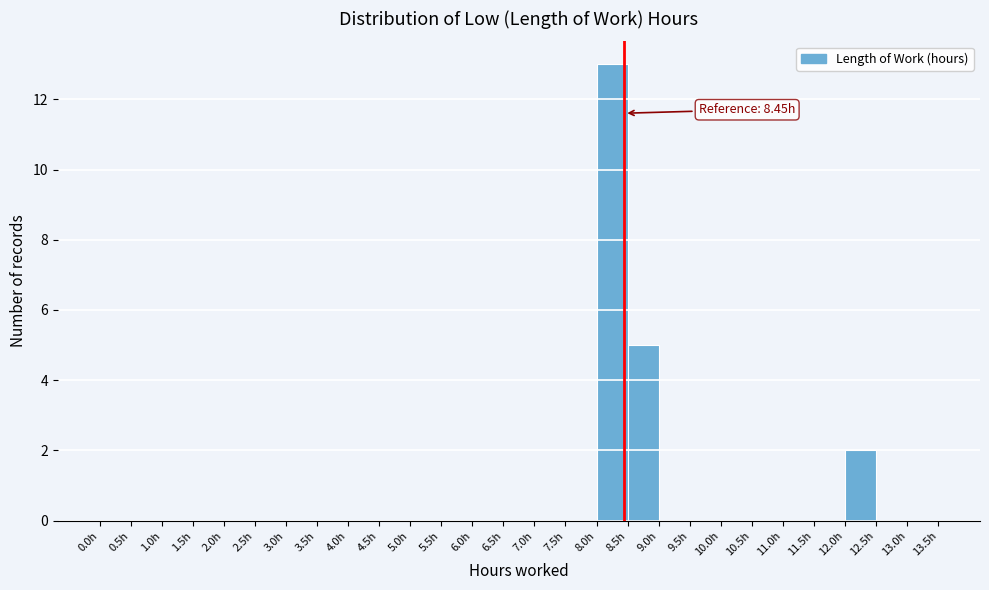

Which range on the x-axis has the tallest bar?

8.0 to 8.5